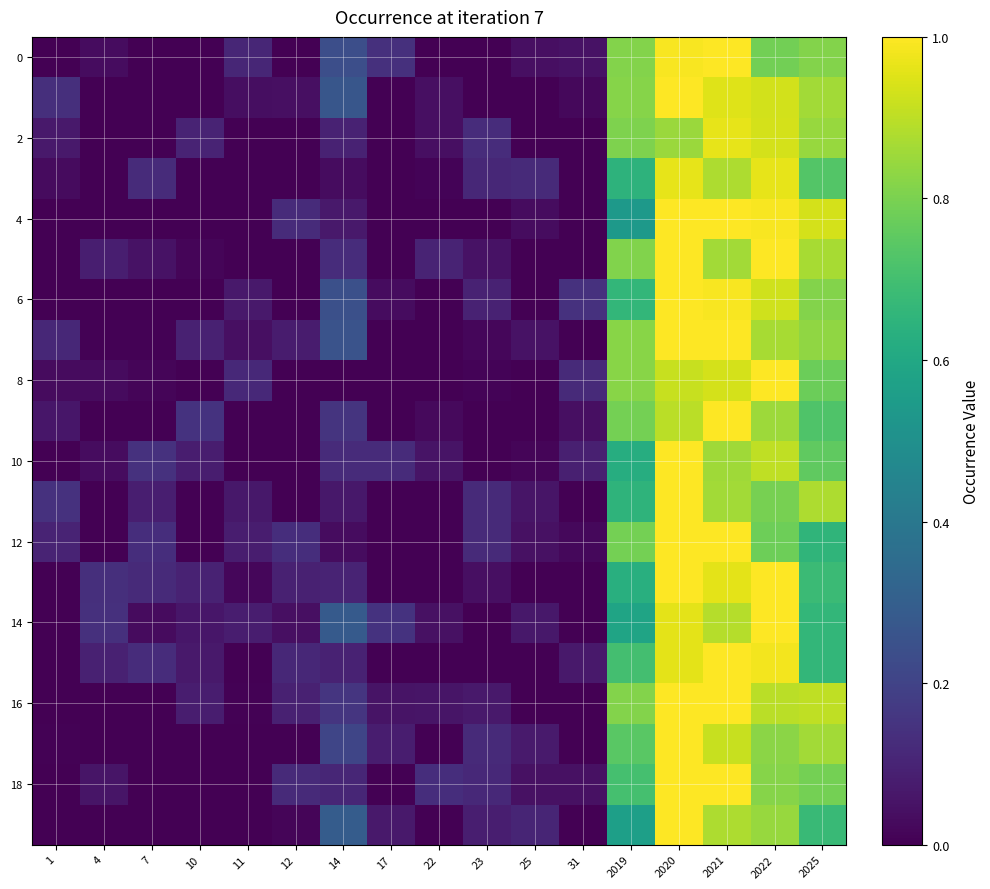

At how many categories does at least one series exceed 0?

17